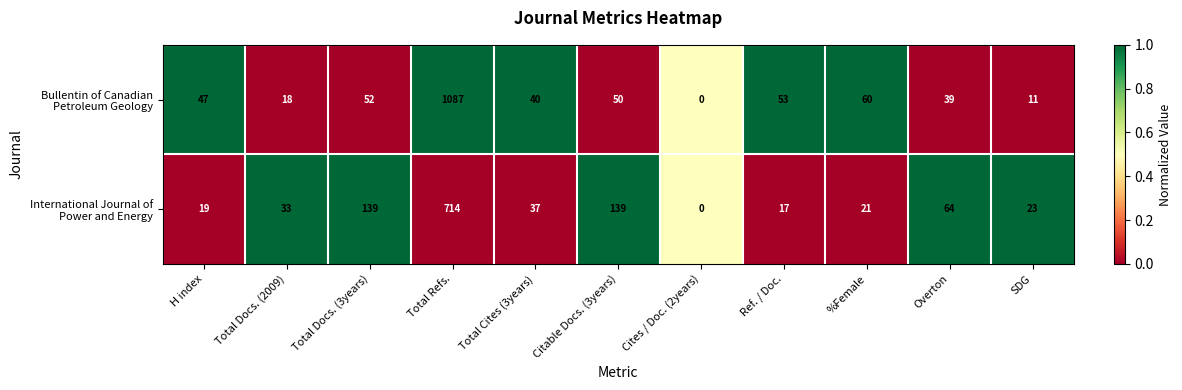

What is the spread (max minus min) of values at %Female?

39